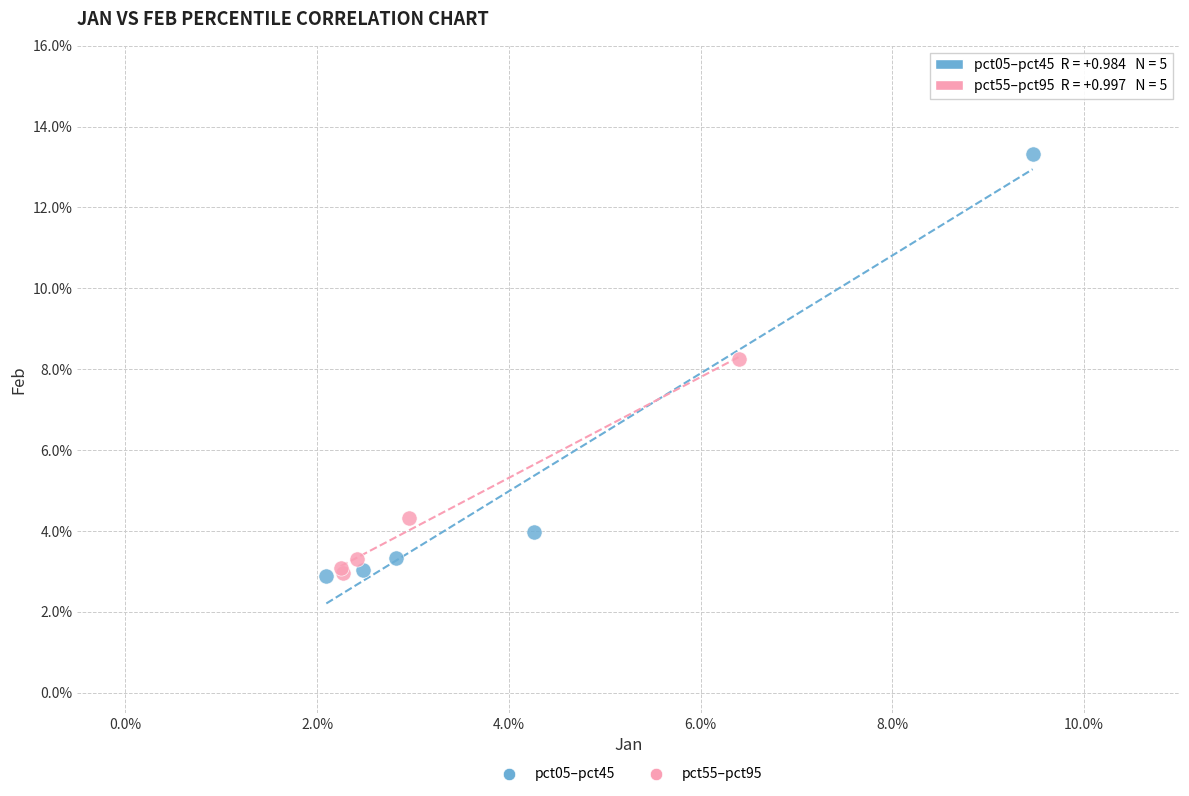

Which series reaches the maximum Y coordinate?

pct05–pct45